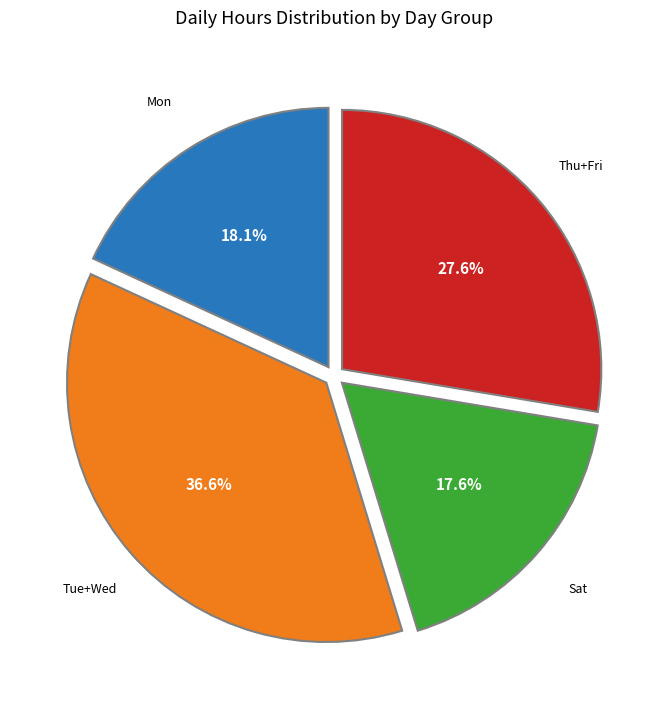

Is there any slice that represents more than half of the pie?

No